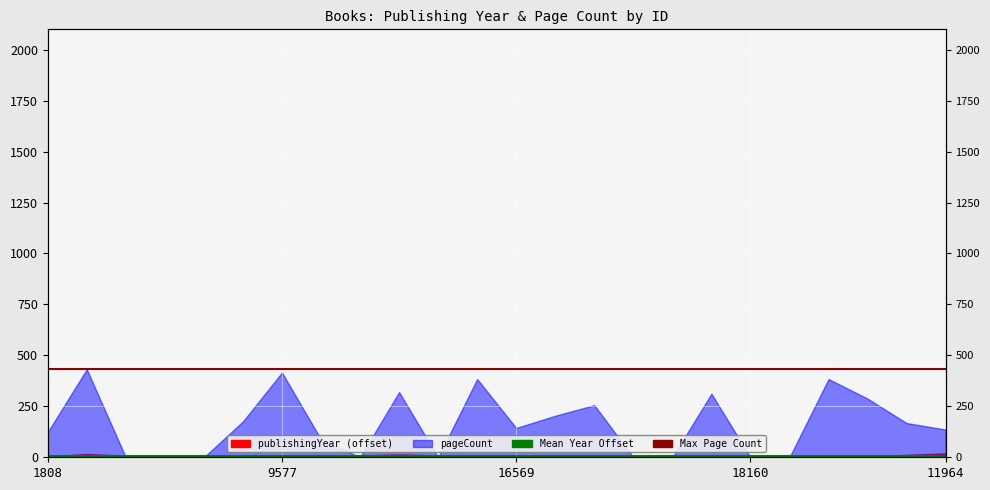

Is it true that Mean Year Offset equals 6.7 at 1808?

True